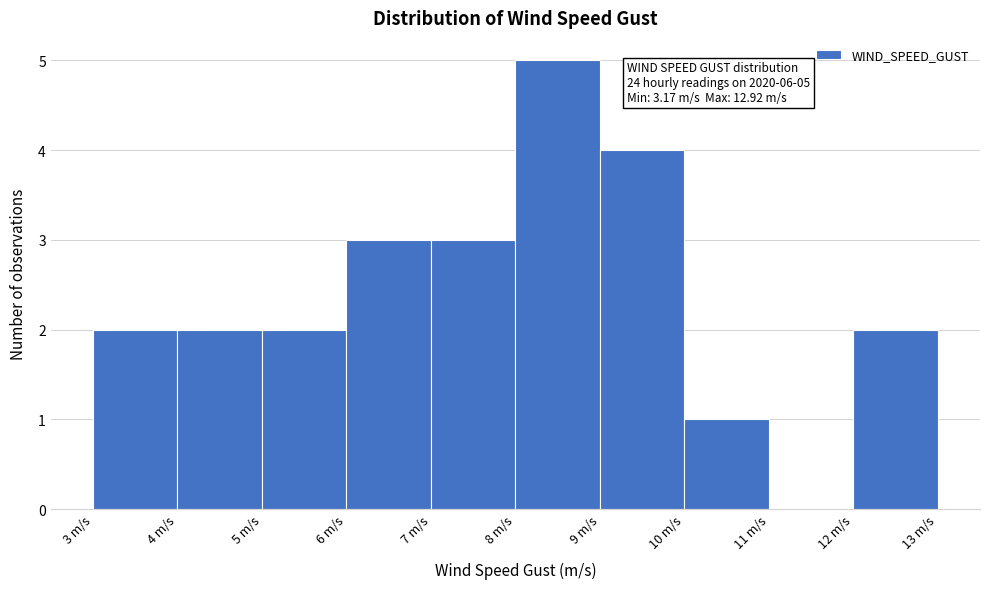

Which range on the x-axis has the tallest bar?

8 to 9